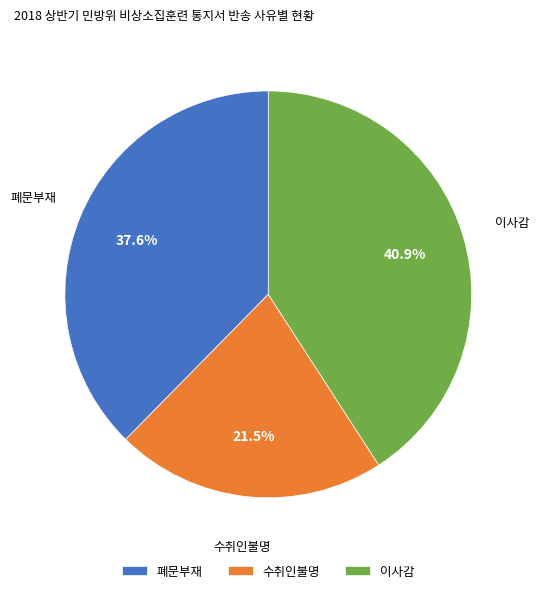

Which has a higher value, 폐문부재 or 수취인불명?

폐문부재